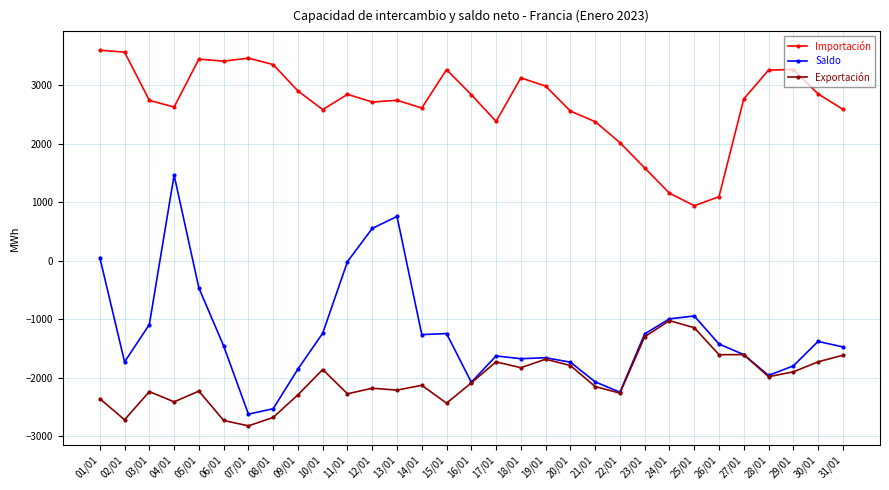

List the series in order of their overall mean, highest first.

Importación, Saldo, Exportación